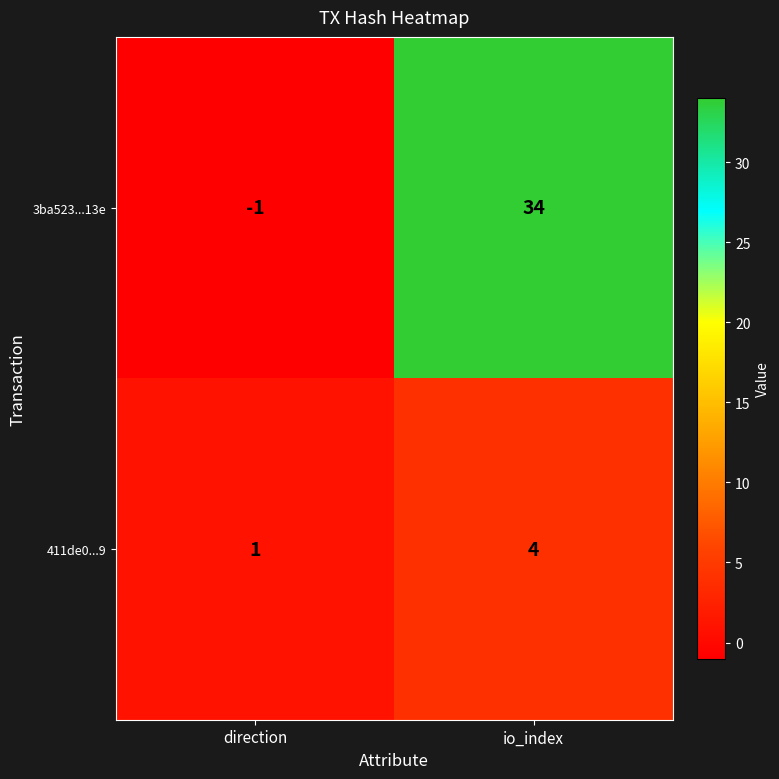

The value of 3ba523...13e at direction is 0. True or false?

False